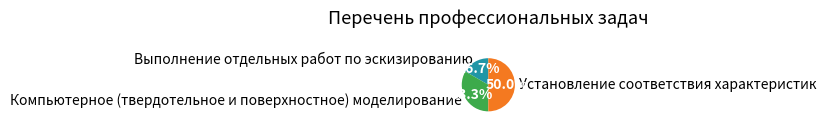

To the nearest percent, what portion does Установление соответствия характеристик represent?

50%